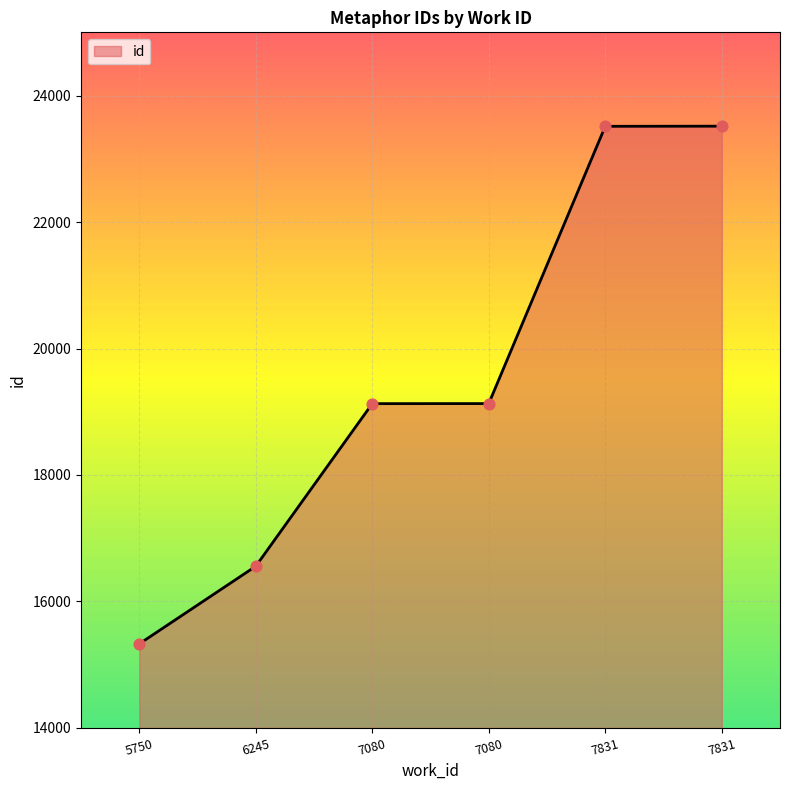

What is the change in value from 7080 to 7831?

+4386